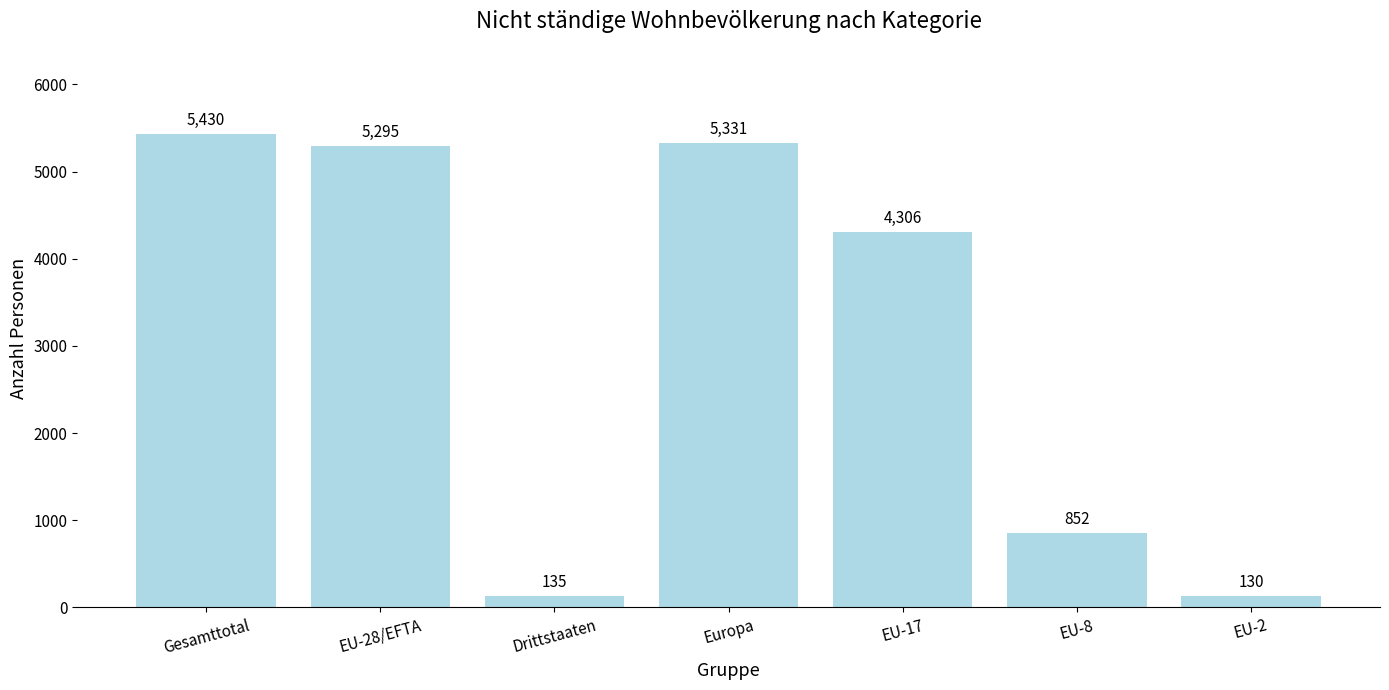

Which label corresponds to the smallest value in the chart?

EU-2